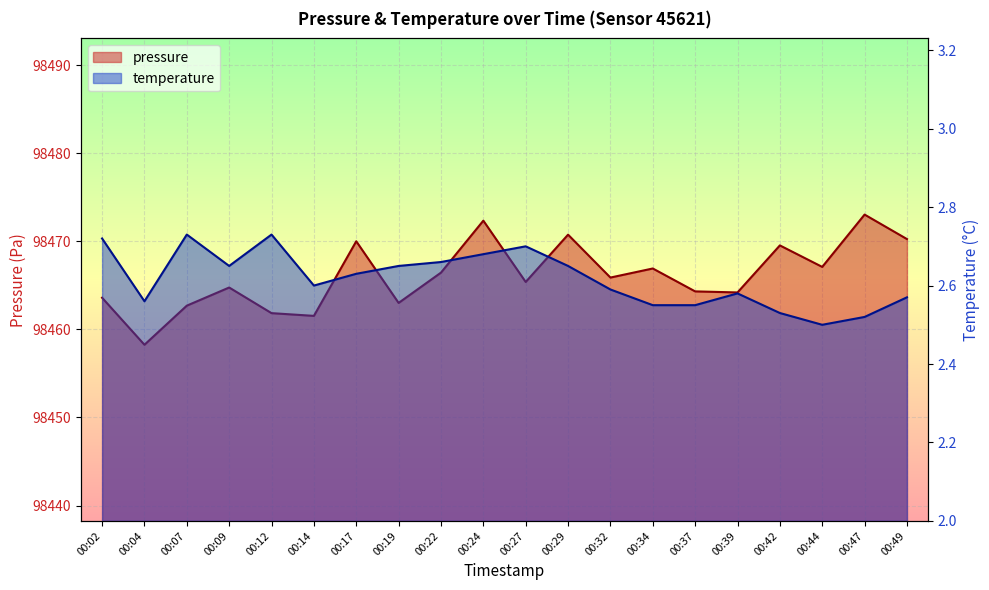

List the labels in order of pressure value, largest first.

00:47, 00:24, 00:29, 00:49, 00:17, 00:42, 00:44, 00:34, 00:22, 00:32, 00:27, 00:09, 00:37, 00:39, 00:02, 00:19, 00:07, 00:12, 00:14, 00:04